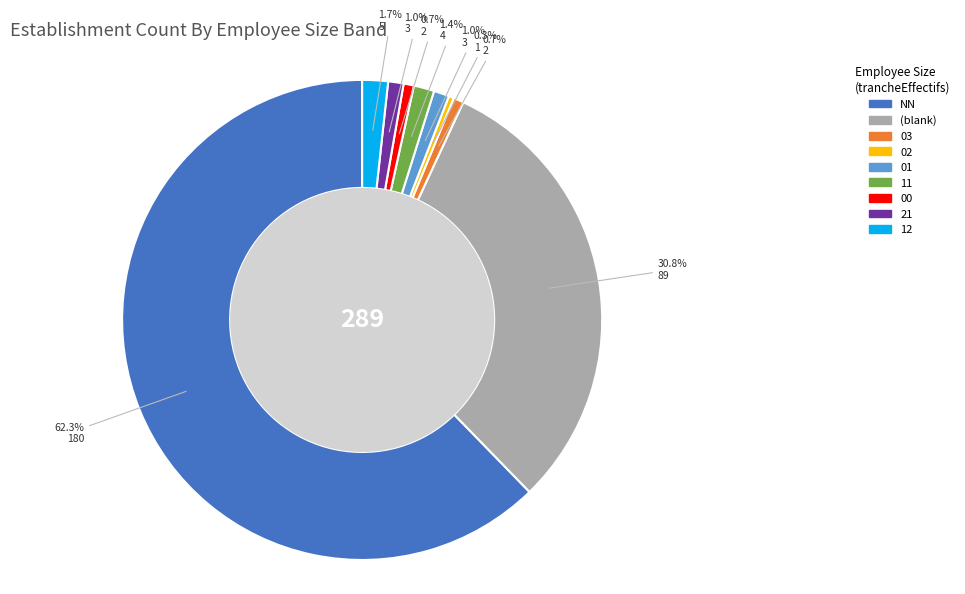

Does any single category account for the majority?

Yes